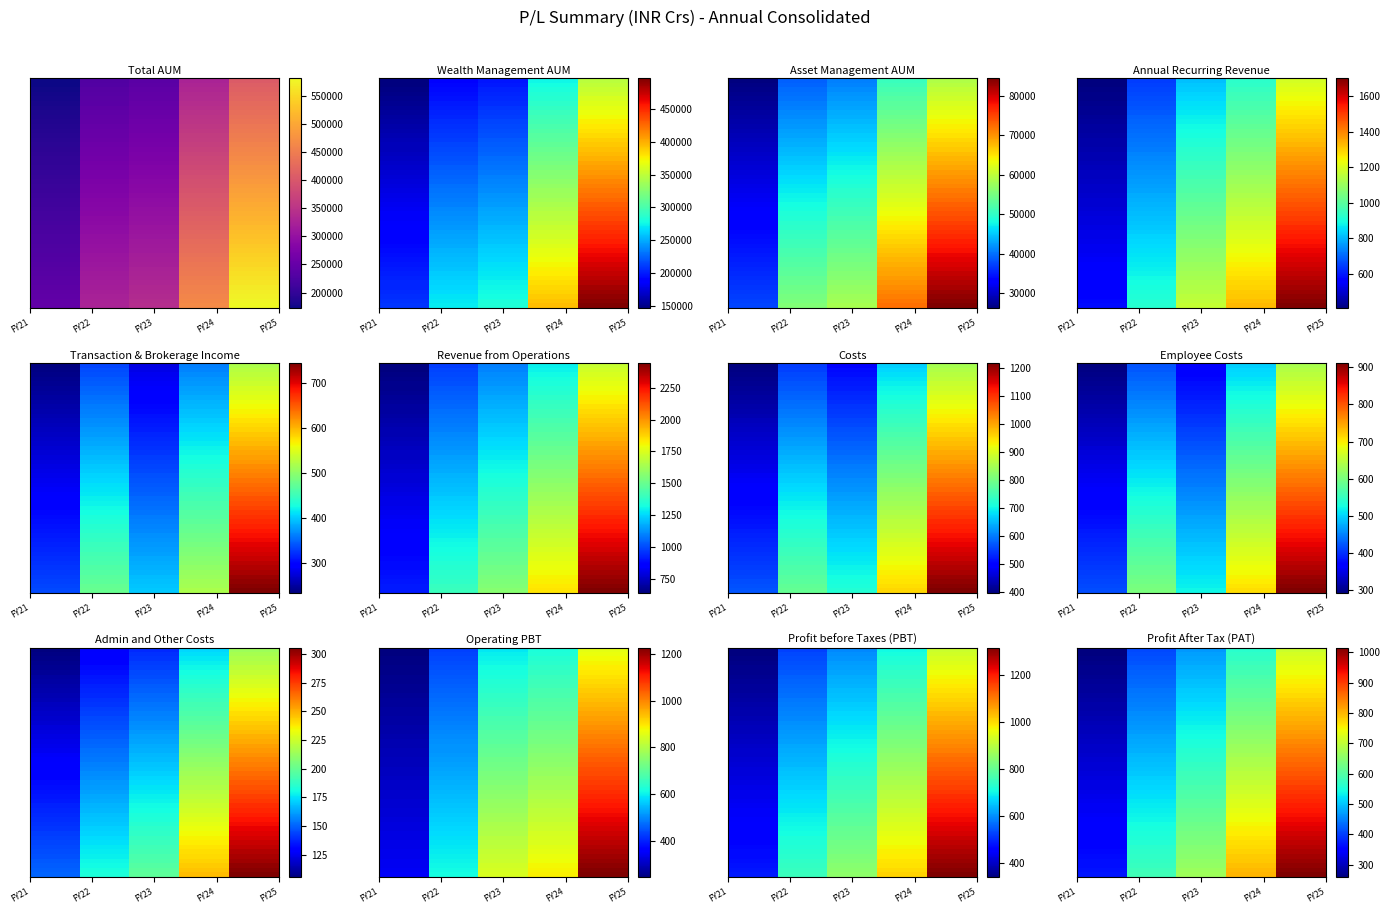

Rank the series by their maximum value, from lowest to highest.

Admin and Other Costs, Transaction & Brokerage Income, Employee Costs, Profit After Tax (PAT), Operating PBT, Costs, Profit before Taxes (PBT), Annual Recurring Revenue, Revenue from Operations, Asset Management AUM, Wealth Management AUM, Total AUM